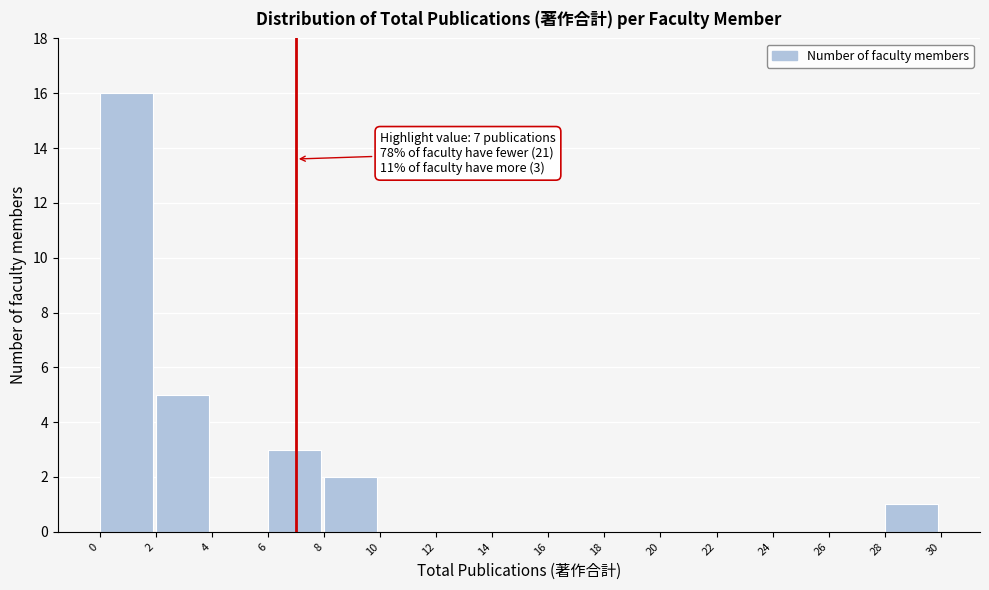

Over which range of the x-axis is the bar tallest?

0 to 2